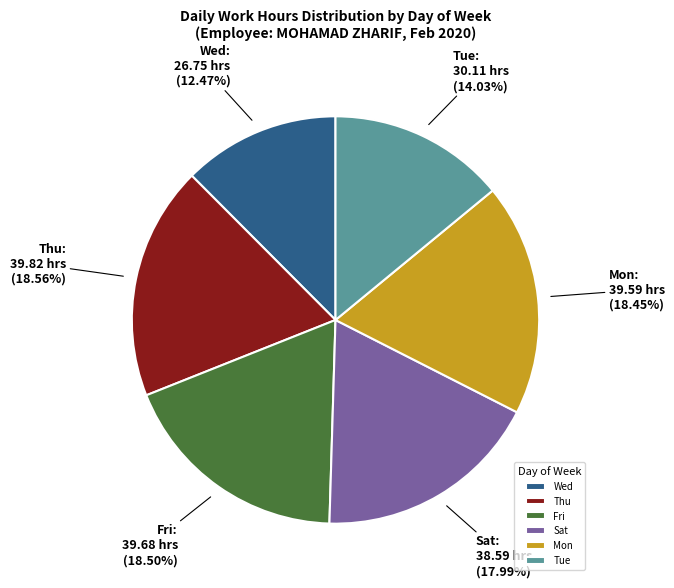

Is the sum of Mon and Sat greater than half?

No